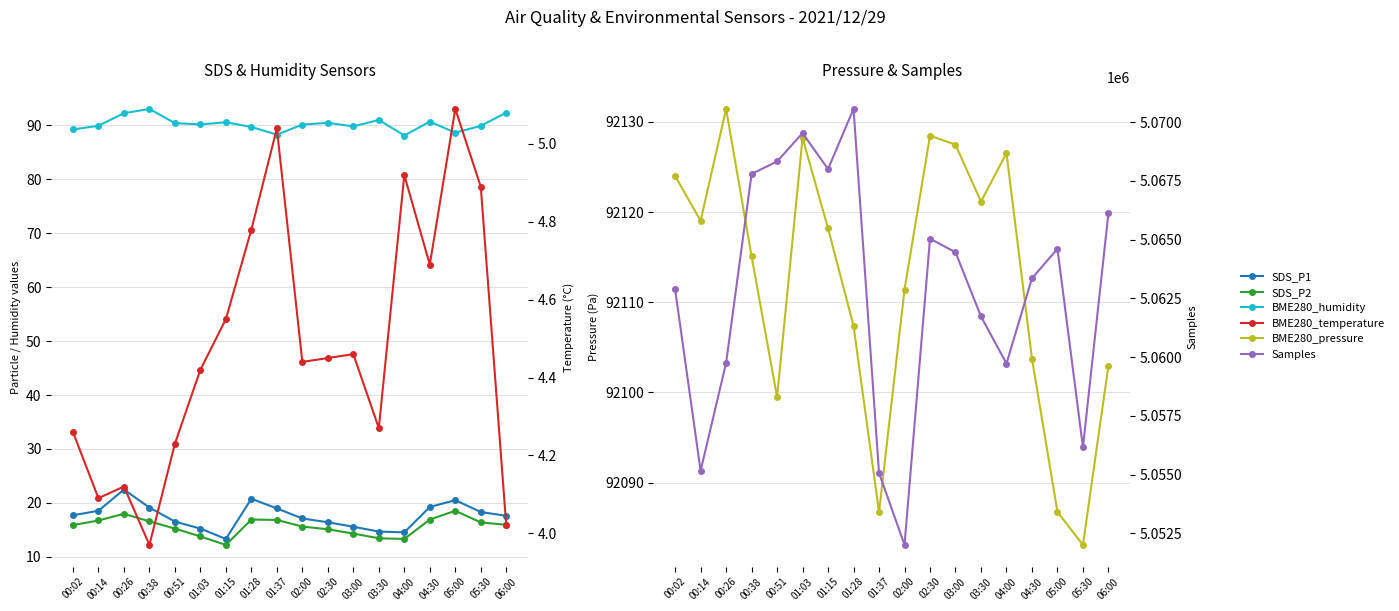

Count the number of data series in this chart.

6